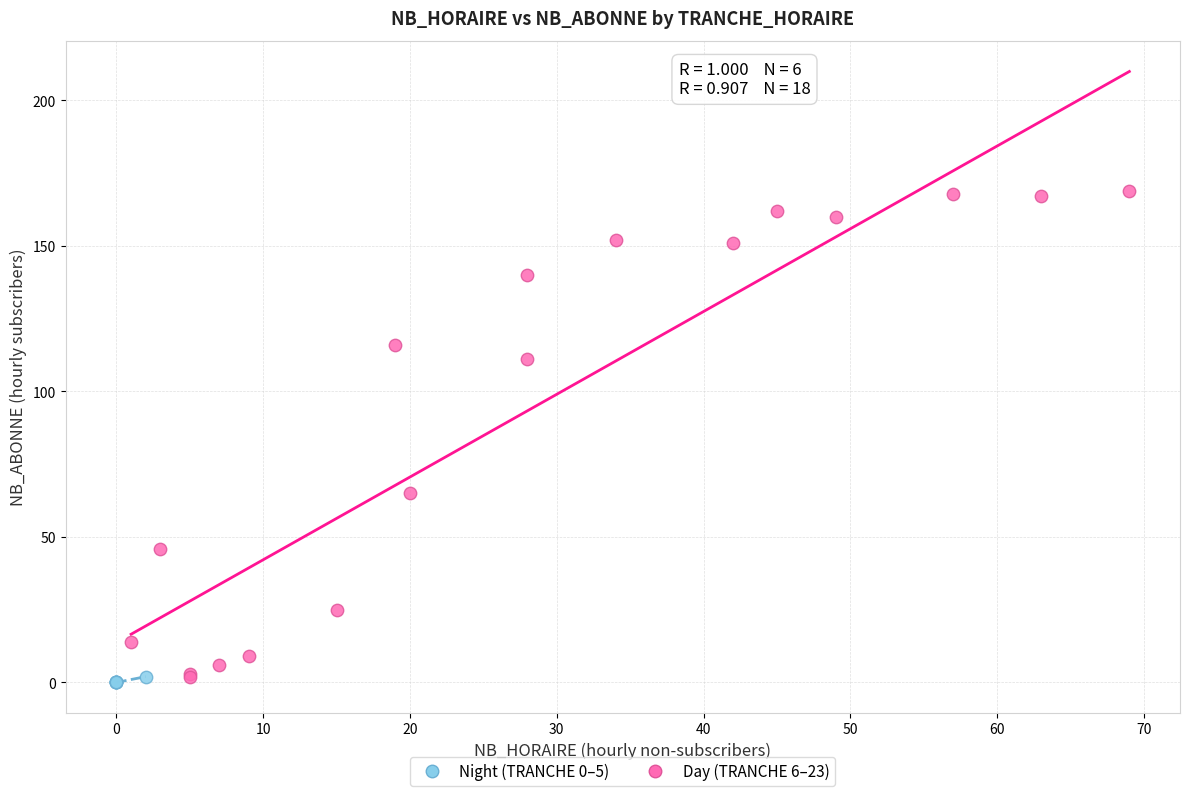

Which series contains the highest Y value?

Day (TRANCHE 6–23)